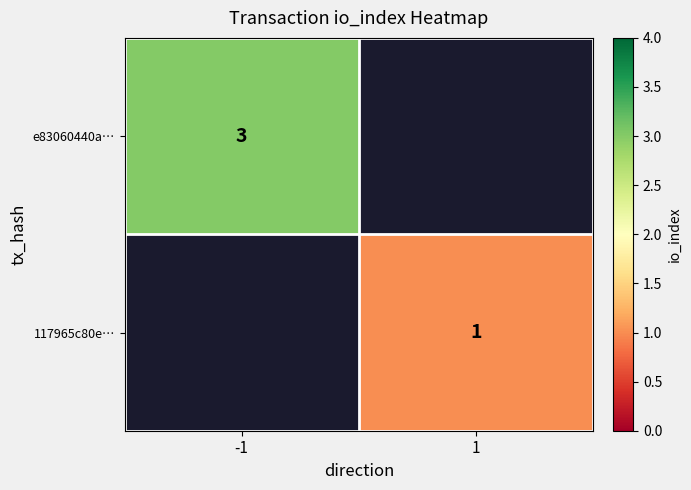

Is the value of 117965c80e… at 1 greater than the value of e83060440a… at -1?

No